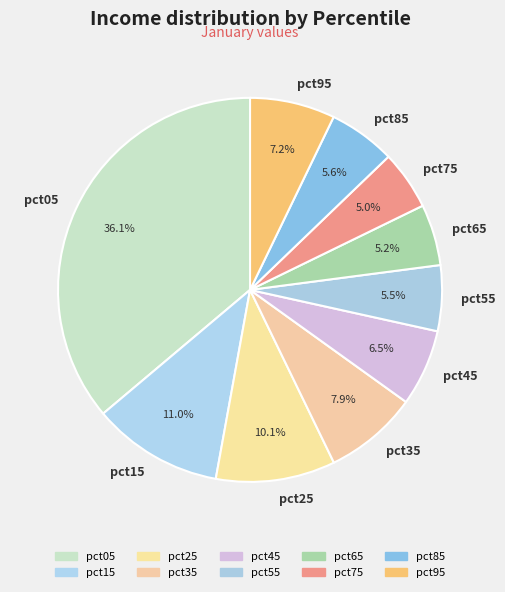

Is there any slice that represents more than half of the pie?

No